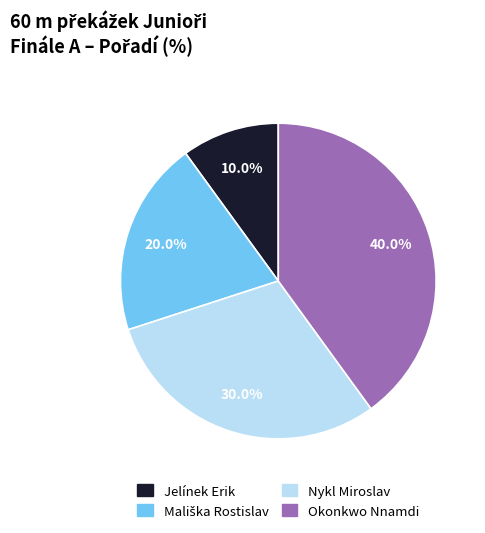

Does Jelínek Erik account for over 50% of the chart?

No